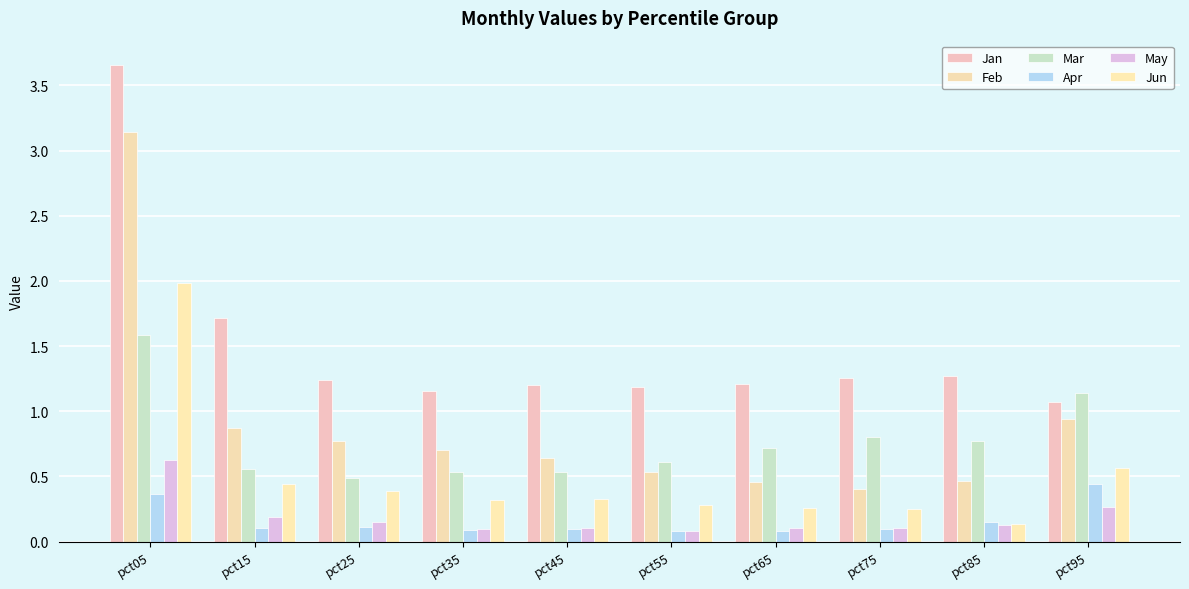

True or false: Mar has a value of 0.6 at pct55.

True